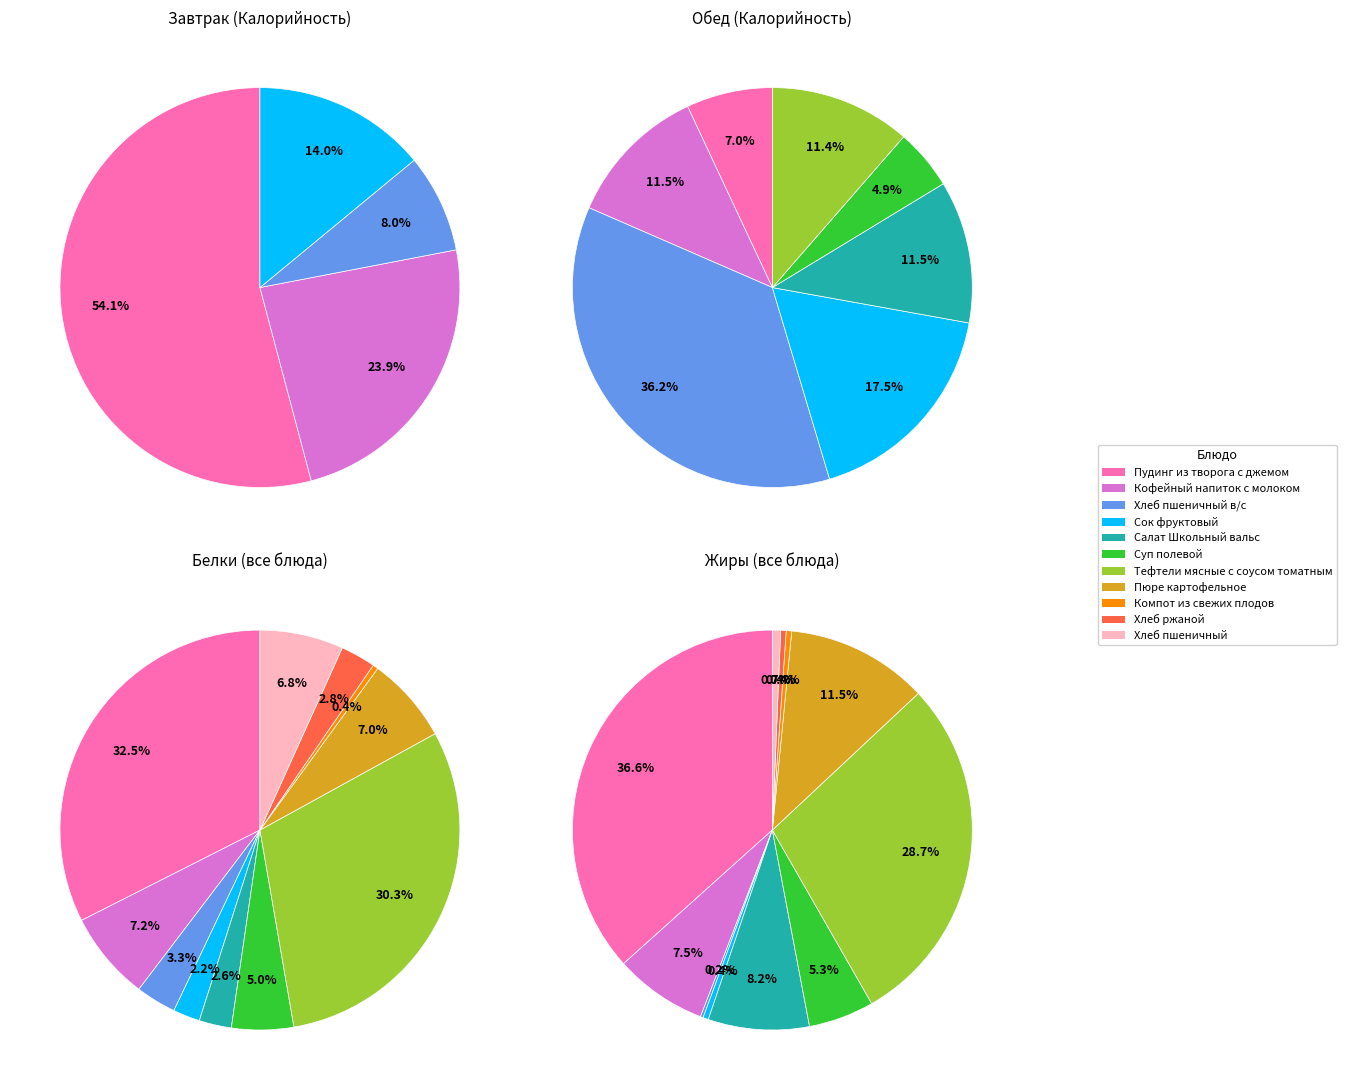

How many segments does this pie chart have?

11